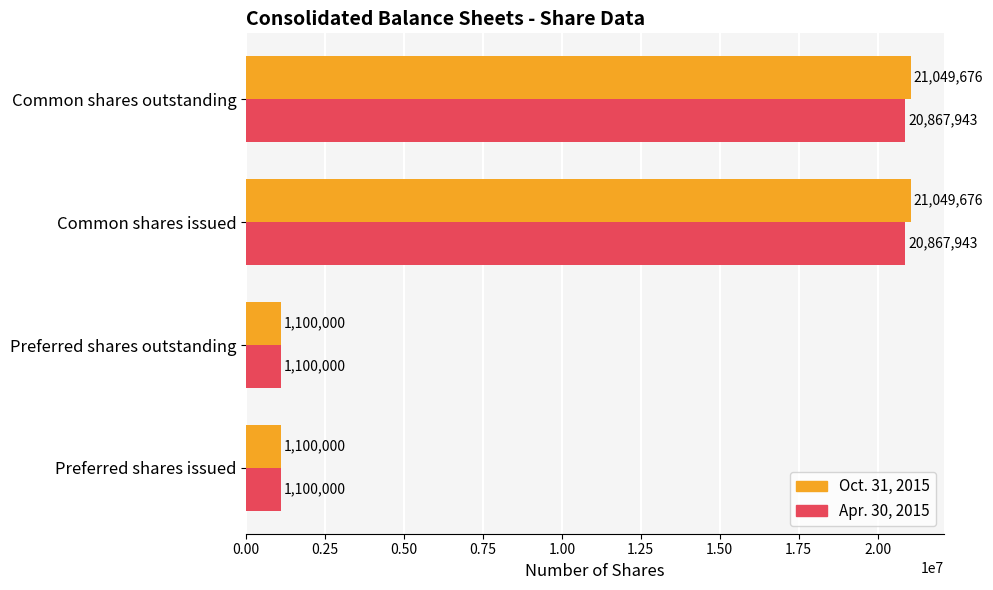

True or false: Apr. 30, 2015 has a value of 1811431 at Preferred shares outstanding.

False